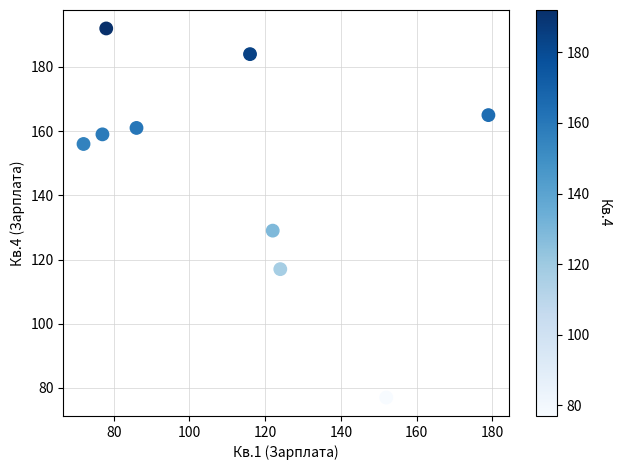

What is the average Y value?

149